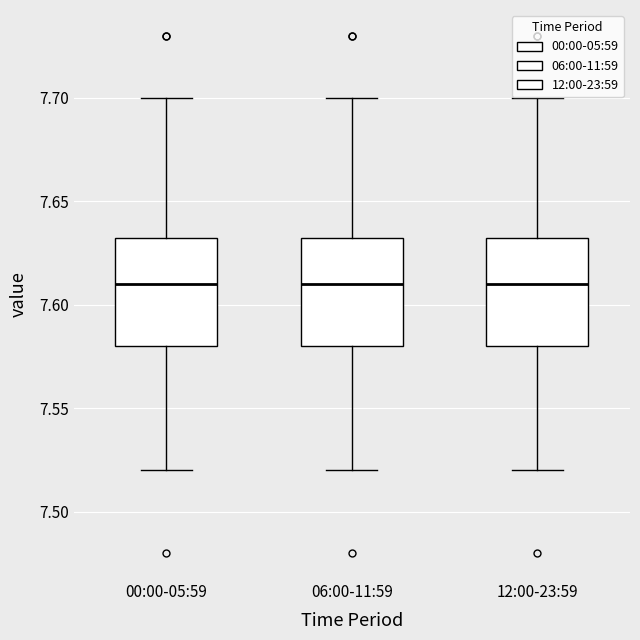

Where does the lower whisker of the box for 00:00-05:59 end on the y-axis? The values are not printed on the chart, so give them approximately, as read against the axis.

7.520